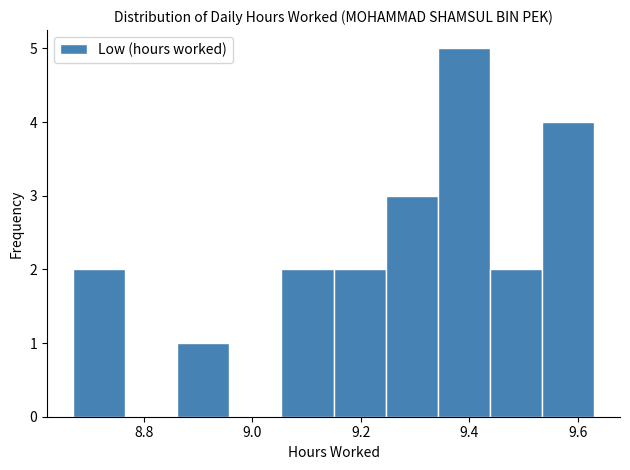

How tall is the bar that spans 9.438 to 9.534 on the x-axis? Neither the bar edges nor the heights are printed on the chart, so give them approximately, as read against the axes.

2